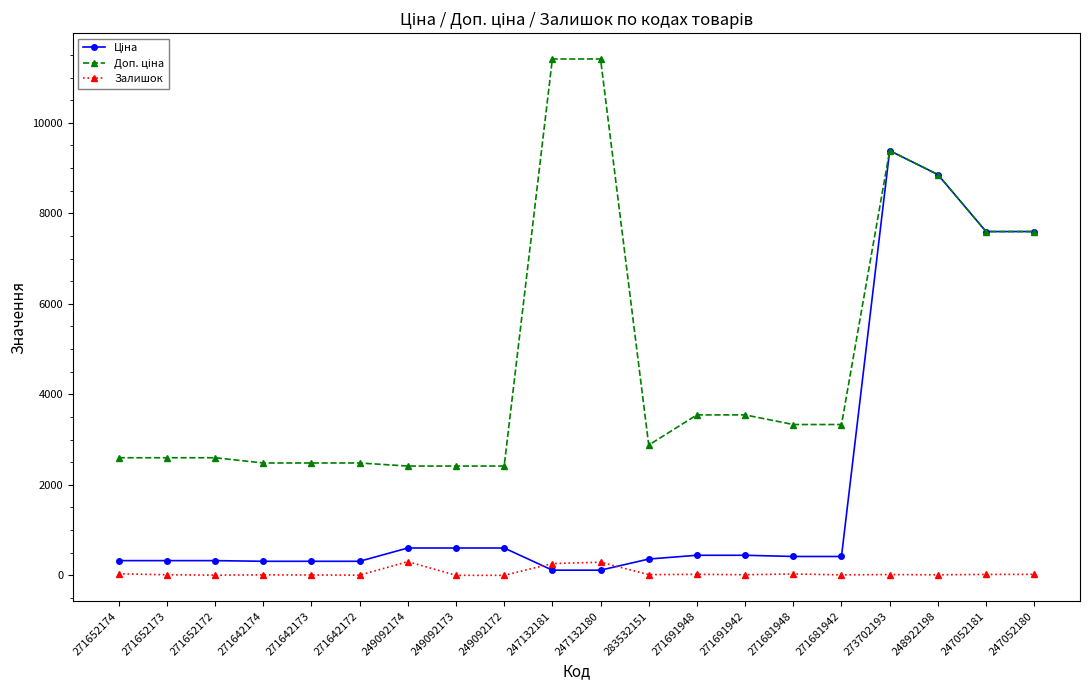

Is it true that Залишок equals 30.0 at 271681948?

True